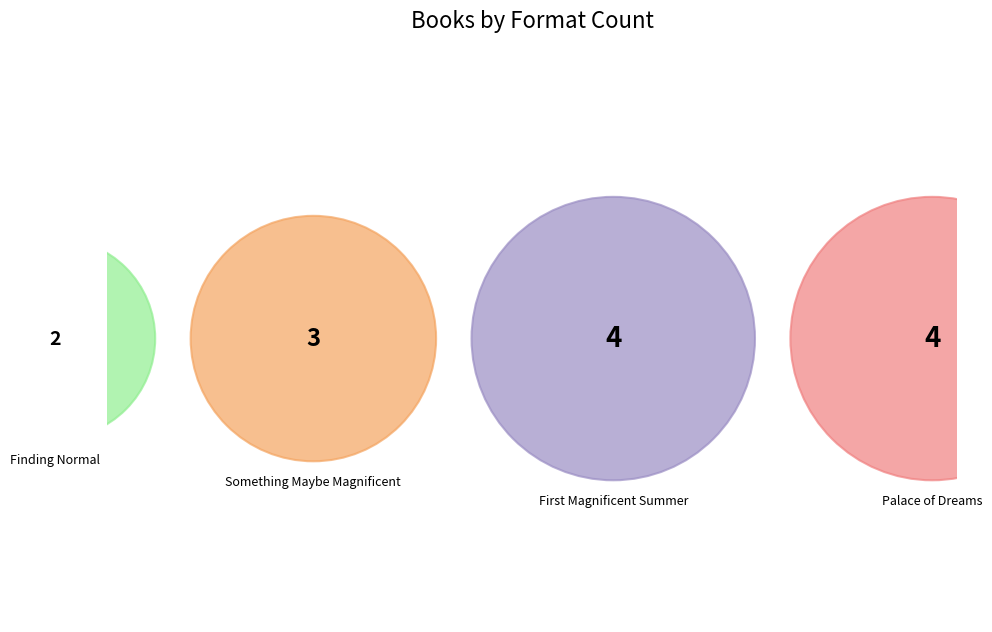

True or false: Finding Normal accounts for 15% of the total.

True